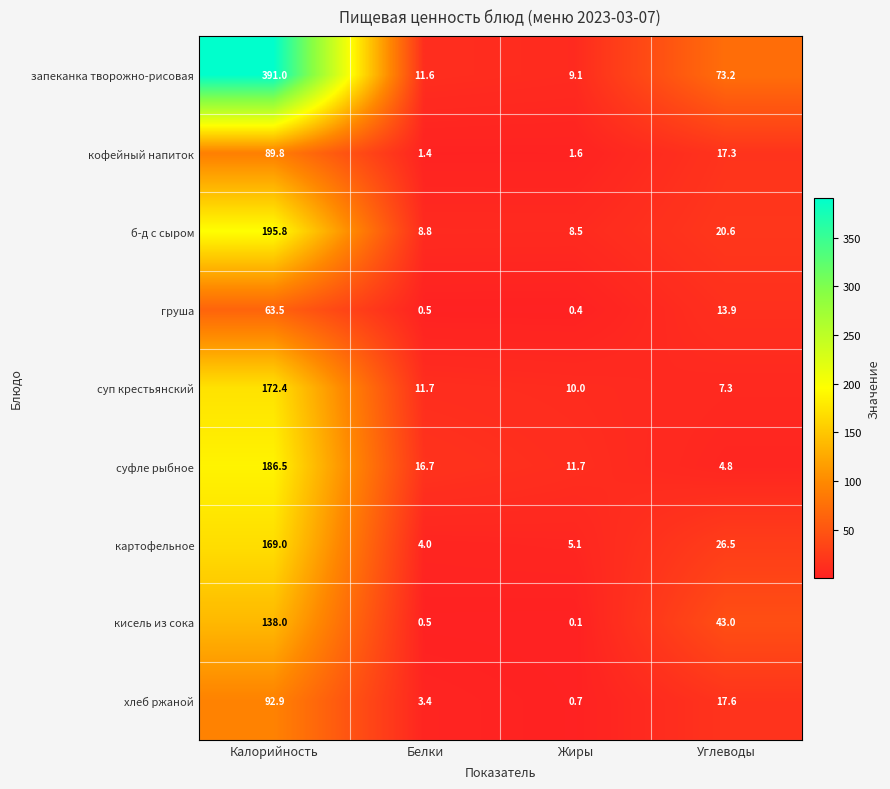

Where is б-д с сыром nearest to the value 102?

Углеводы